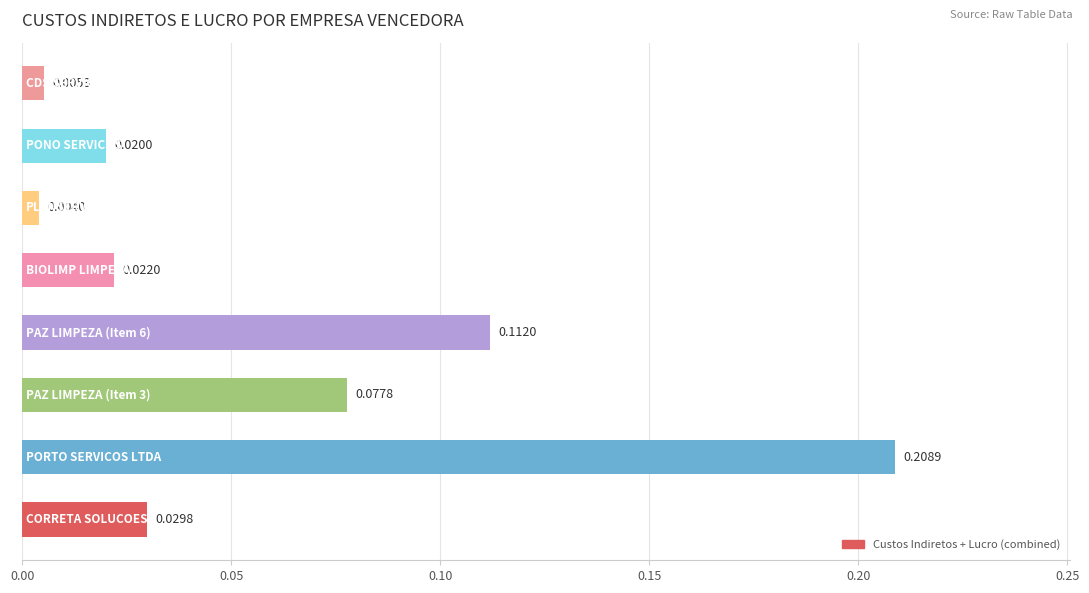

What is the sum of all values?

0.5